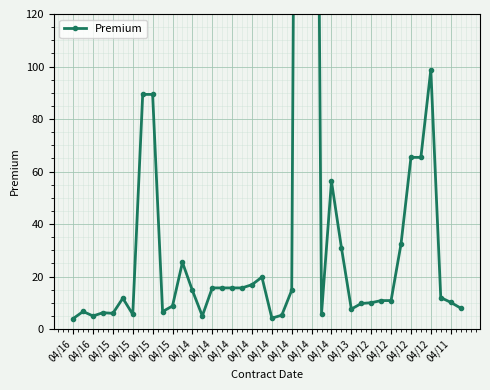

What is the change in value from 30 to 35?

+55.4